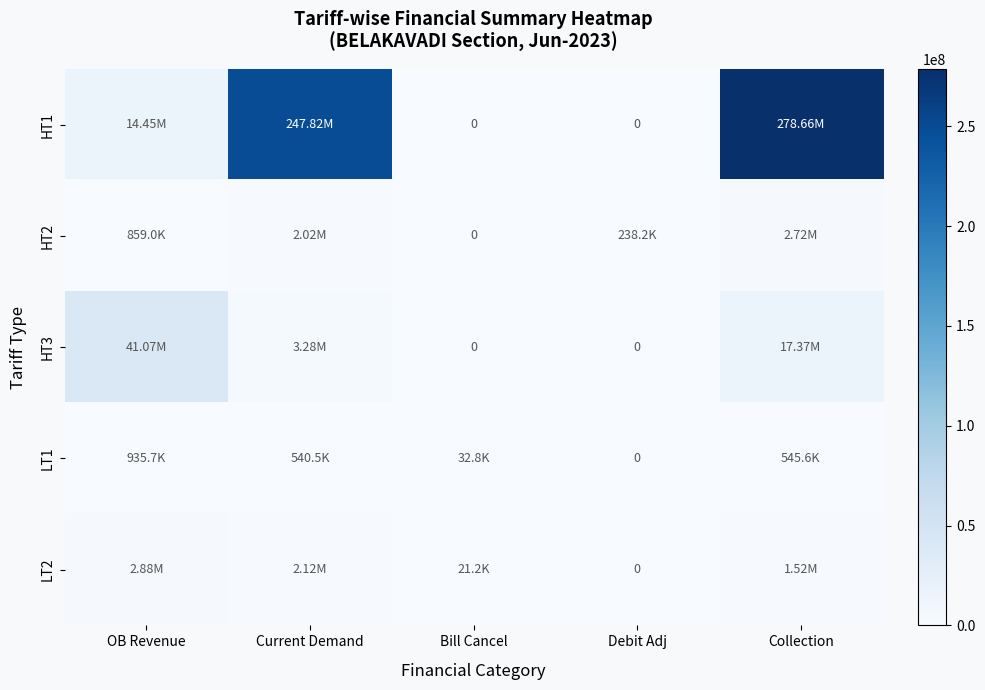

Is it true that LT2 equals 759626.7 at OB Revenue?

False